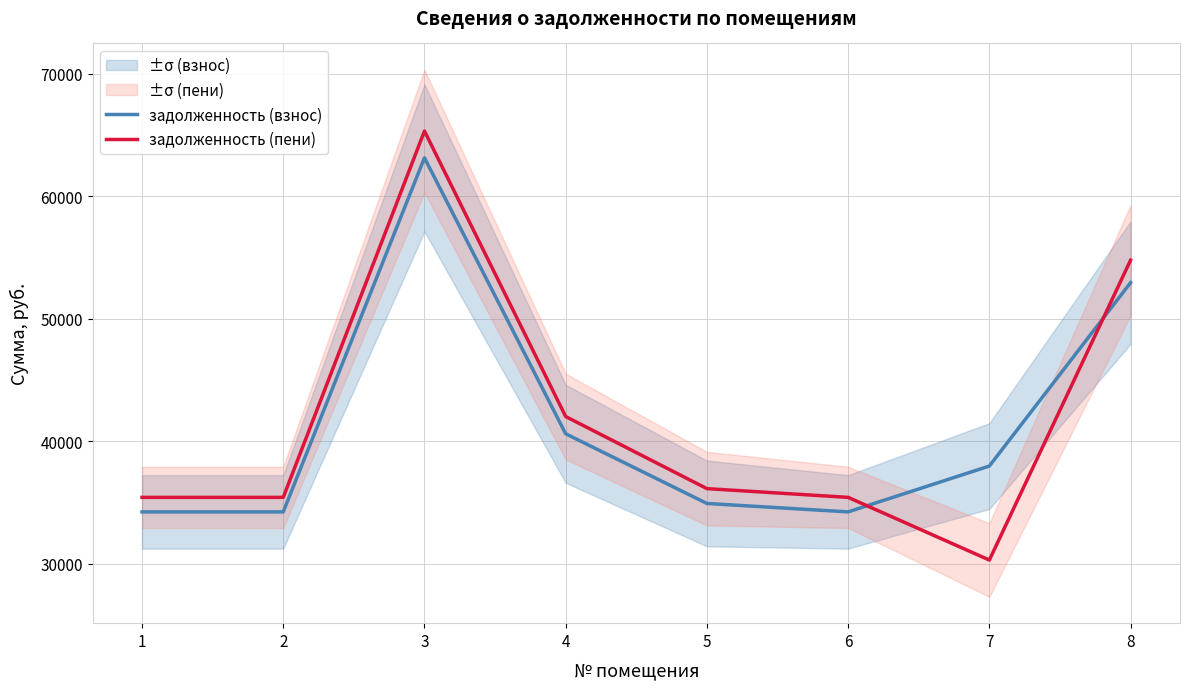

What is the value of the задолженность (пени) point at the 5th from the left?

36127.1